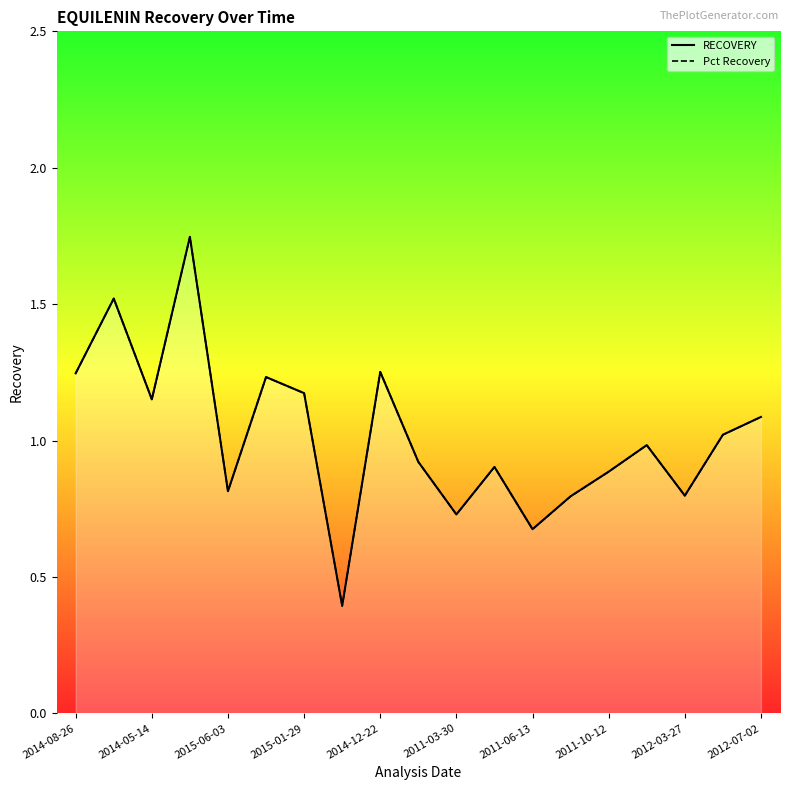

Which series ends up on top after the final intersection of RECOVERY and Pct Recovery?

RECOVERY